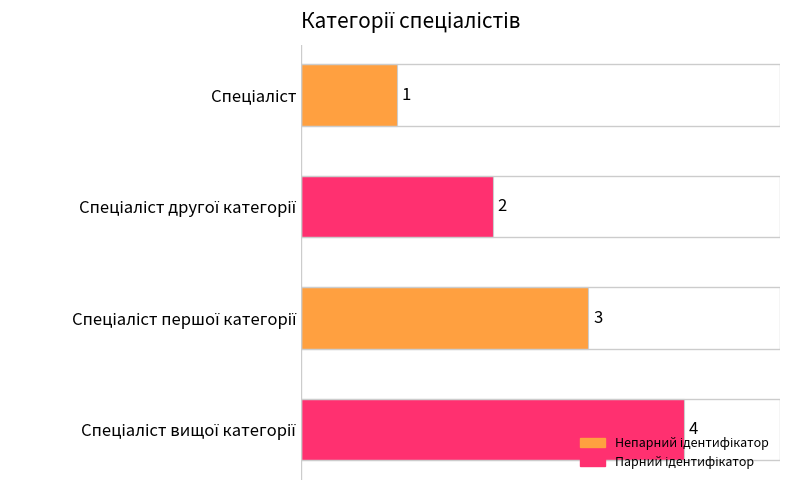

What is the greatest value displayed?

4